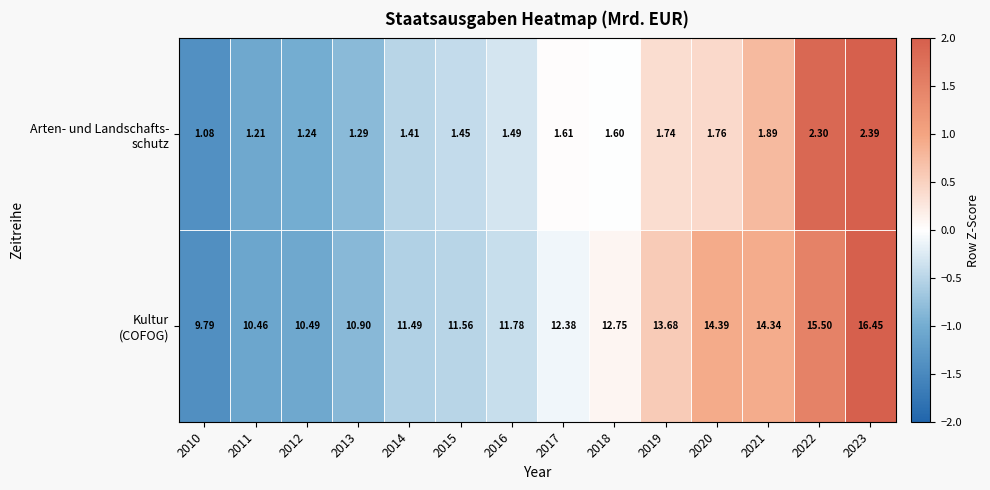

At which category does the chart reach its peak across all series?

2023